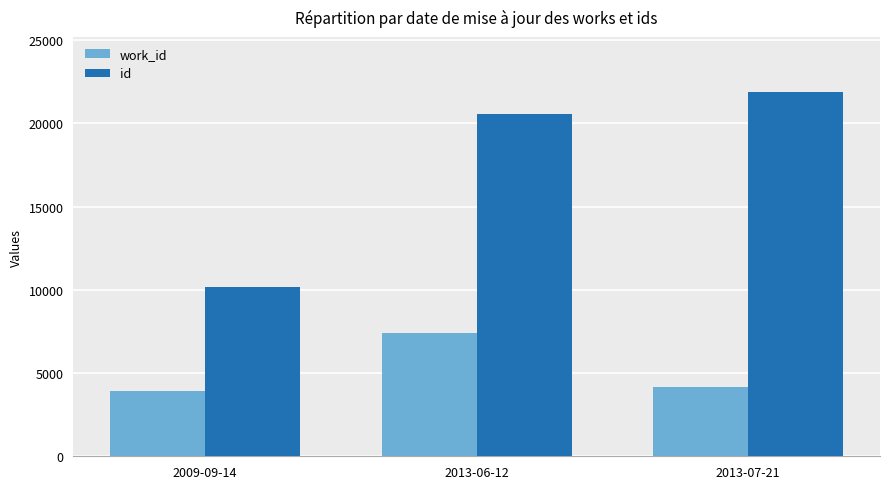

Read the id value at 2013-06-12, to the nearest 100.

20500